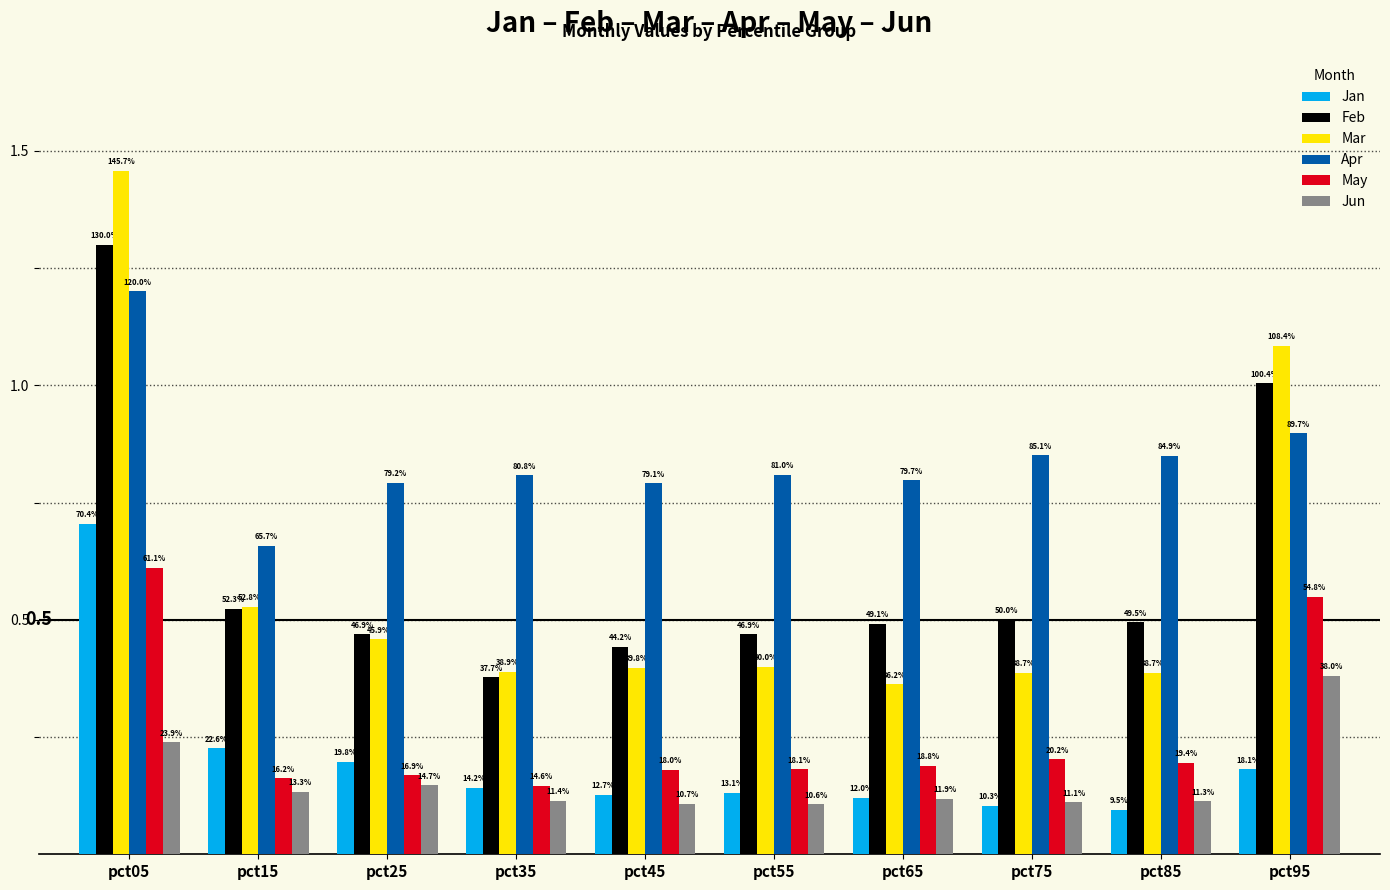

The value of Apr at pct95 is 0.9. True or false?

True